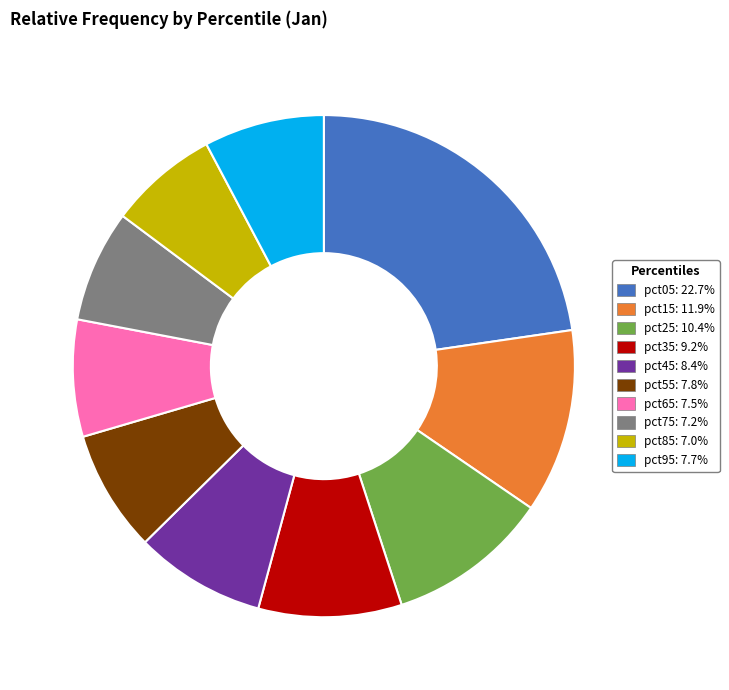

How many slices are in this pie chart?

10